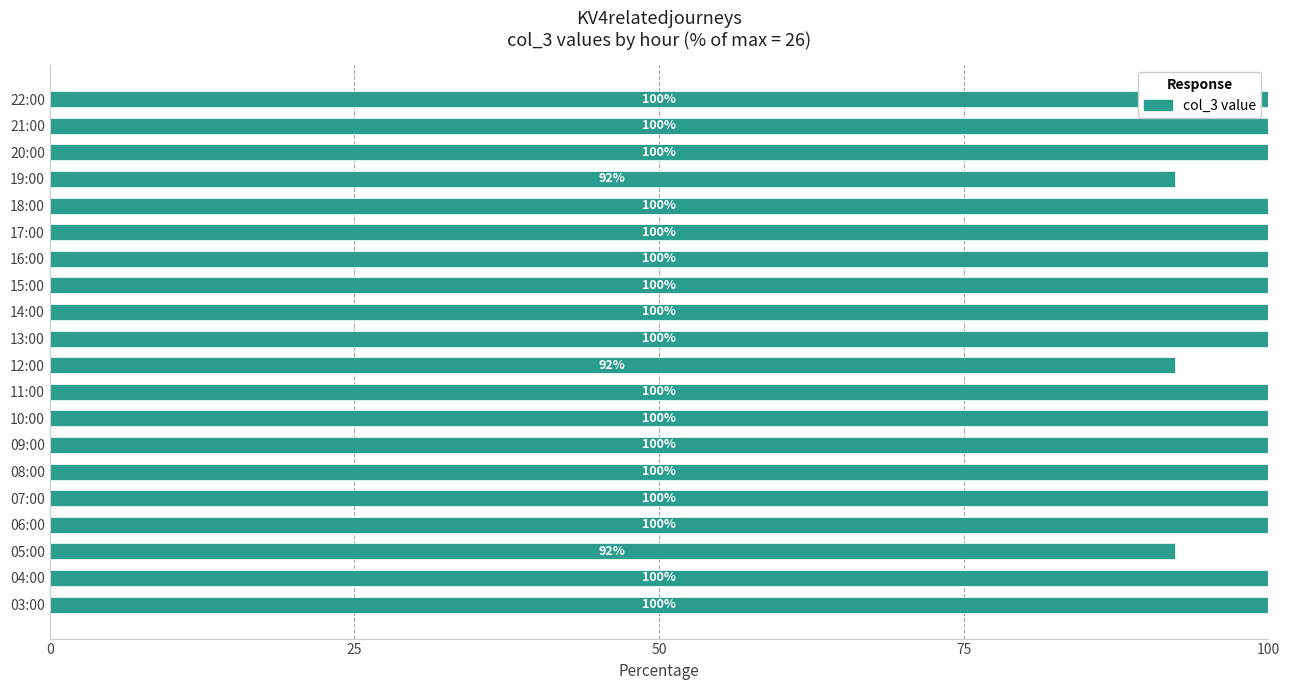

How many values are between 100 and 101?

17